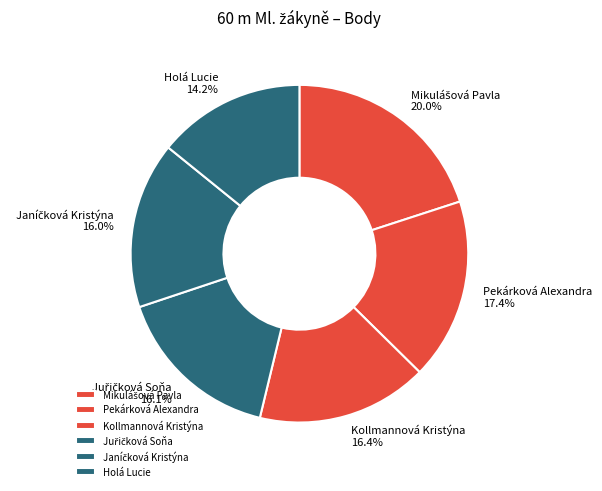

What is the smallest slice in the pie chart?

Holá Lucie